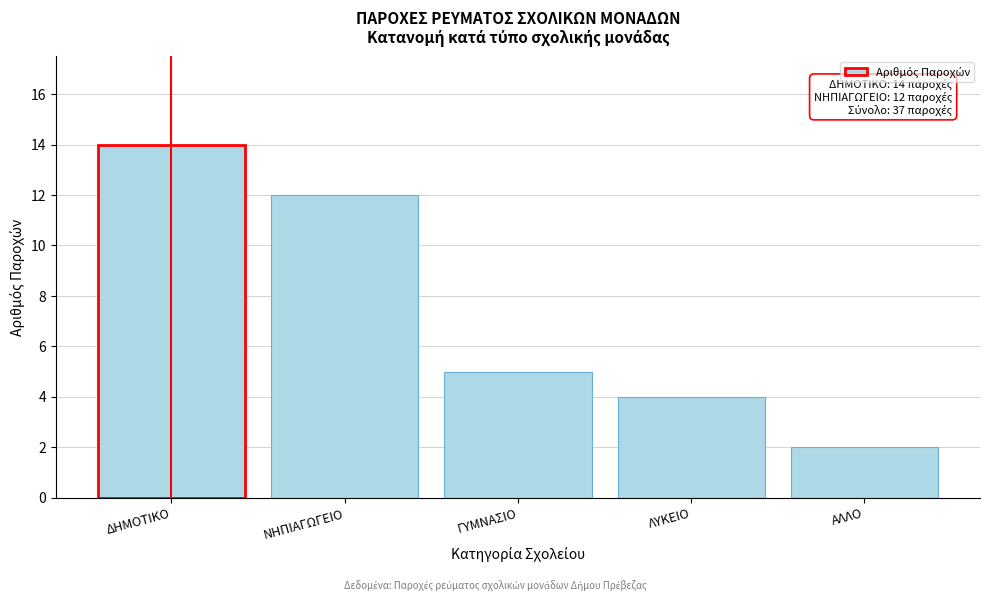

Reading right to left, transcribe all the data shown in this chart.

ΑΛΛΟ=2	ΛΥΚΕΙΟ=4	ΓΥΜΝΑΣΙΟ=5	ΝΗΠΙΑΓΩΓΕΙΟ=12	ΔΗΜΟΤΙΚΟ=14